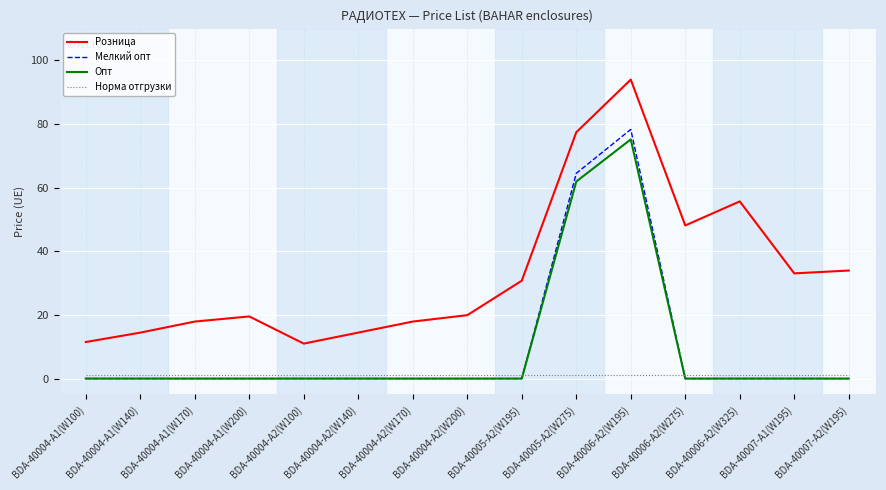

What are all the series names shown in the legend?

Розница, Мелкий опт, Опт, Норма отгрузки